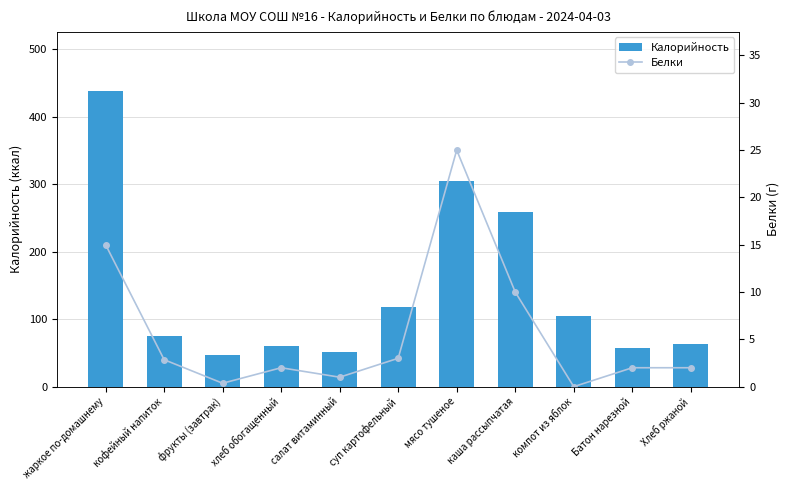

Rank the series at кофейный напиток from lowest to highest value.

Белки, Калорийность